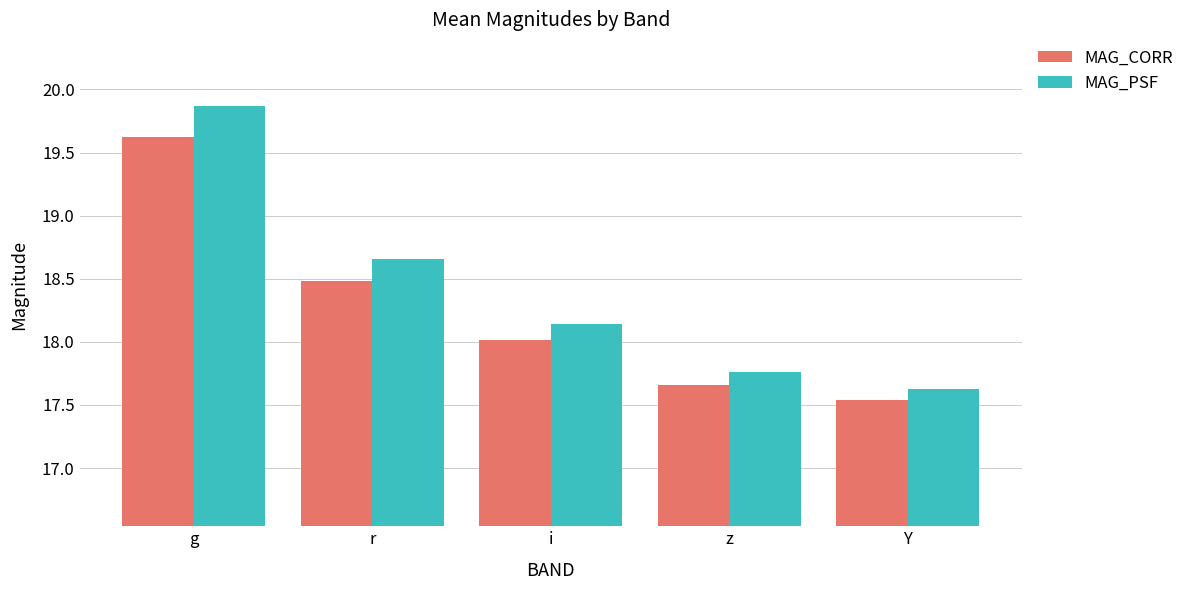

What is the sum of the MAG_CORR values at i and r?

36.5